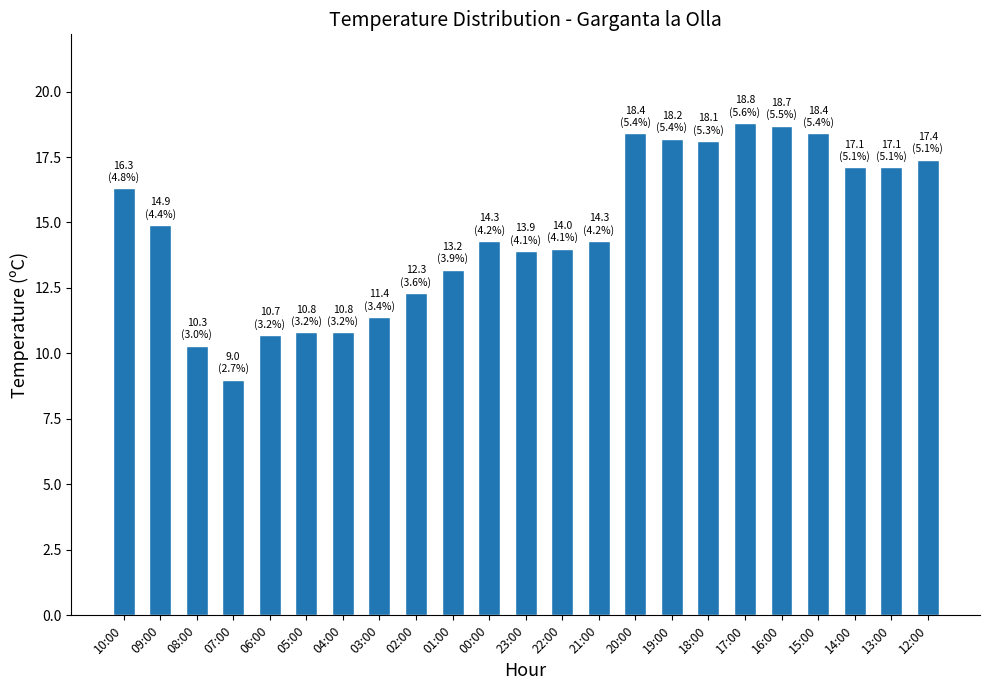

Read the value at 21:00.

14.3